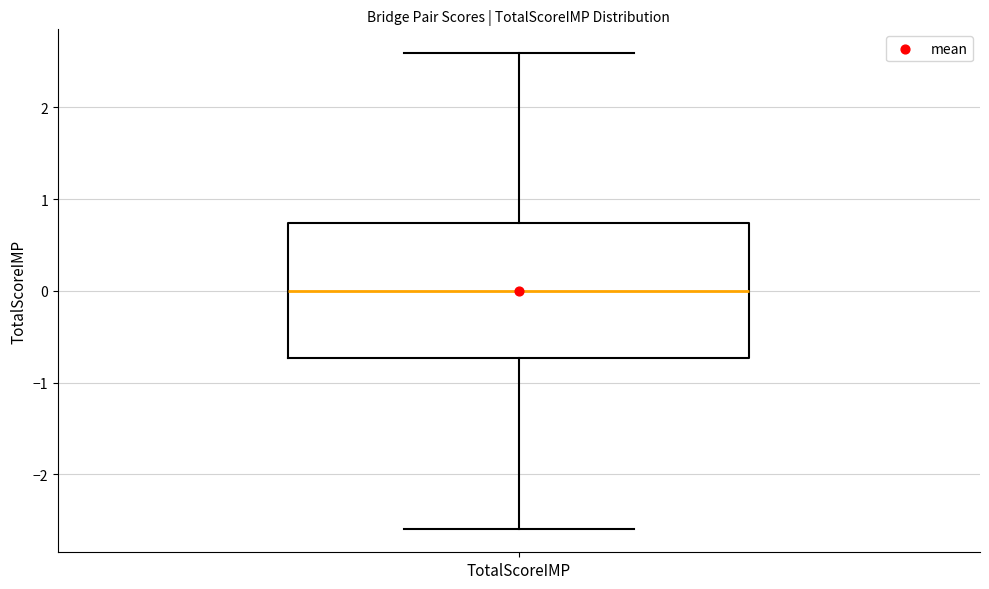

Where does the lower whisker of the box for TotalScoreIMP end on the y-axis? The values are not printed on the chart, so give them approximately, as read against the axis.

-2.6